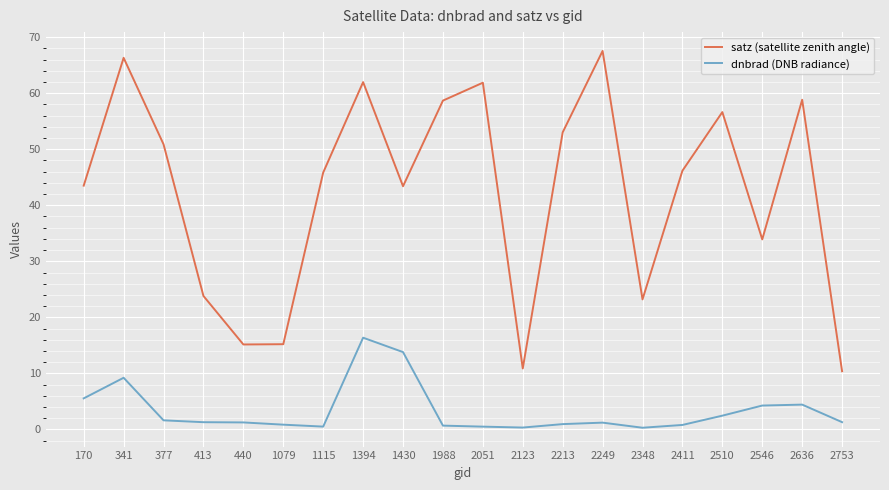

How many interior local valleys does the satz (satellite zenith angle) series have?

5